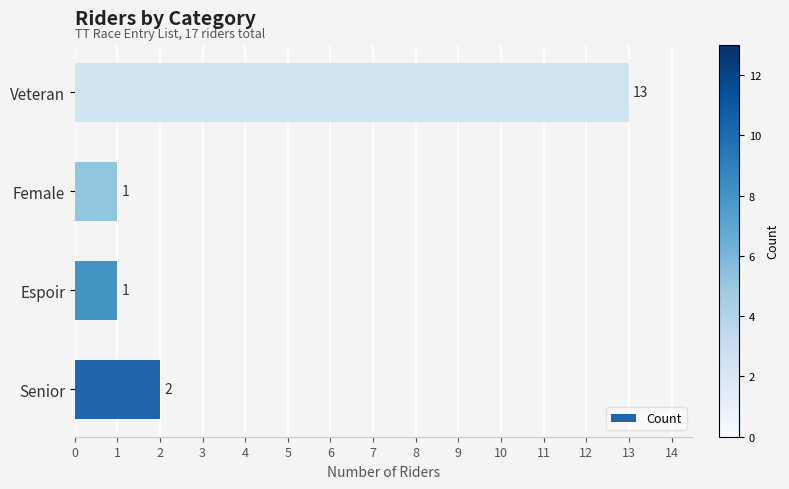

Reading bottom to top, what are all the values shown in this chart?

2	1	1	13